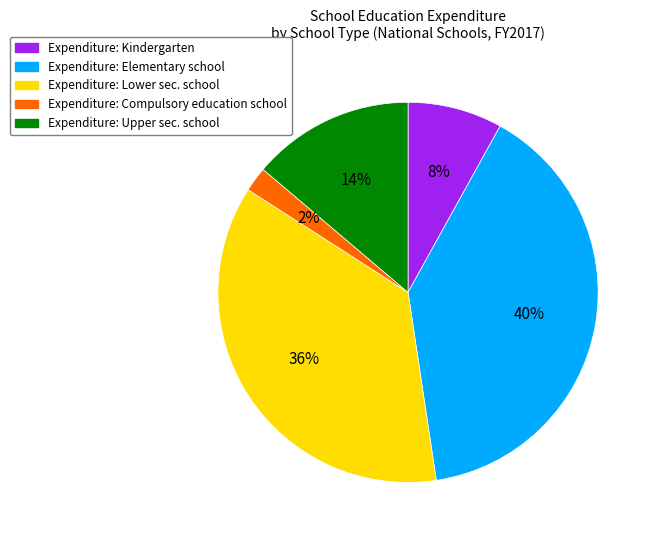

How many segments does this pie chart have?

5